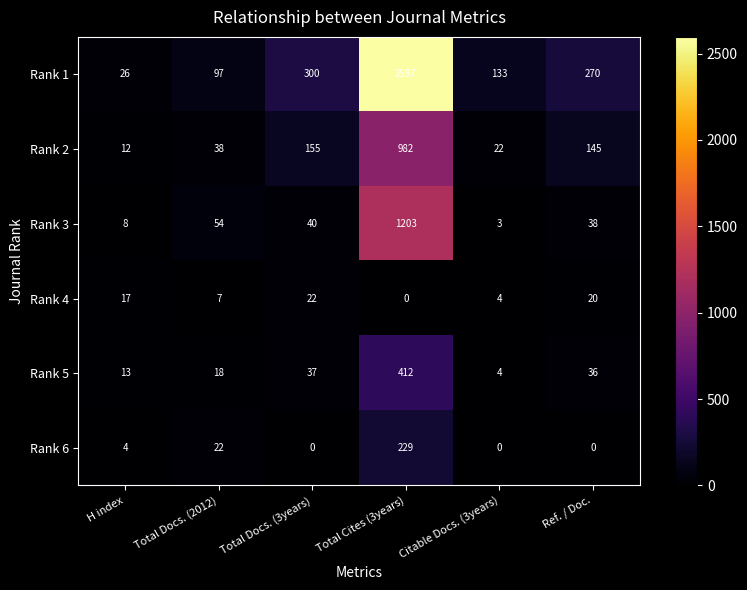

How many data points does each series have?

6